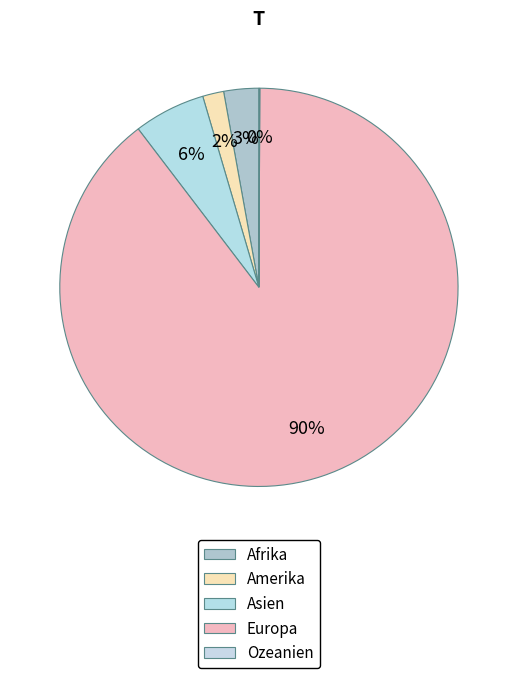

To the nearest percent, what percentage of the pie is Europa?

90%